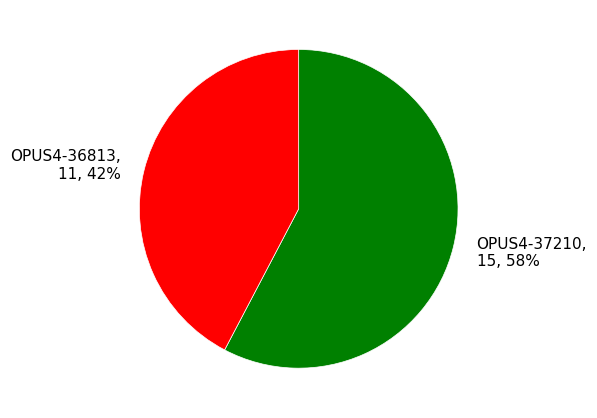

How many slices are in this pie chart?

2